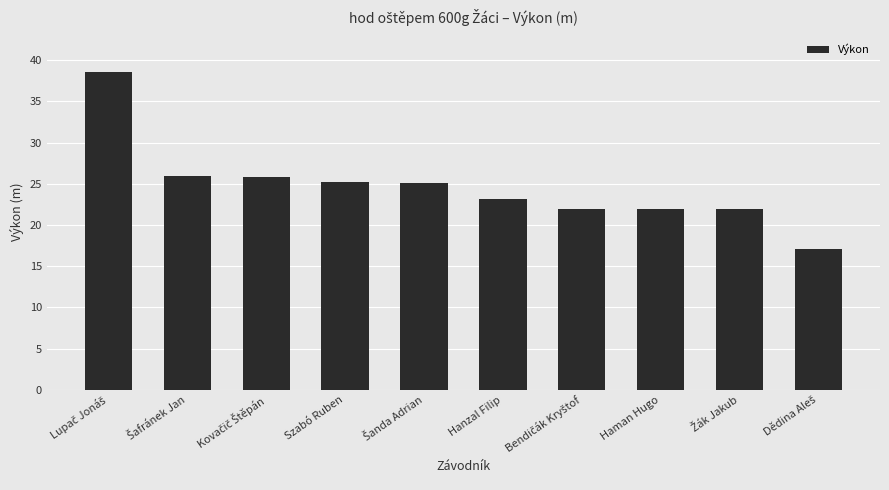

What position from the left is Szabó Ruben?

4